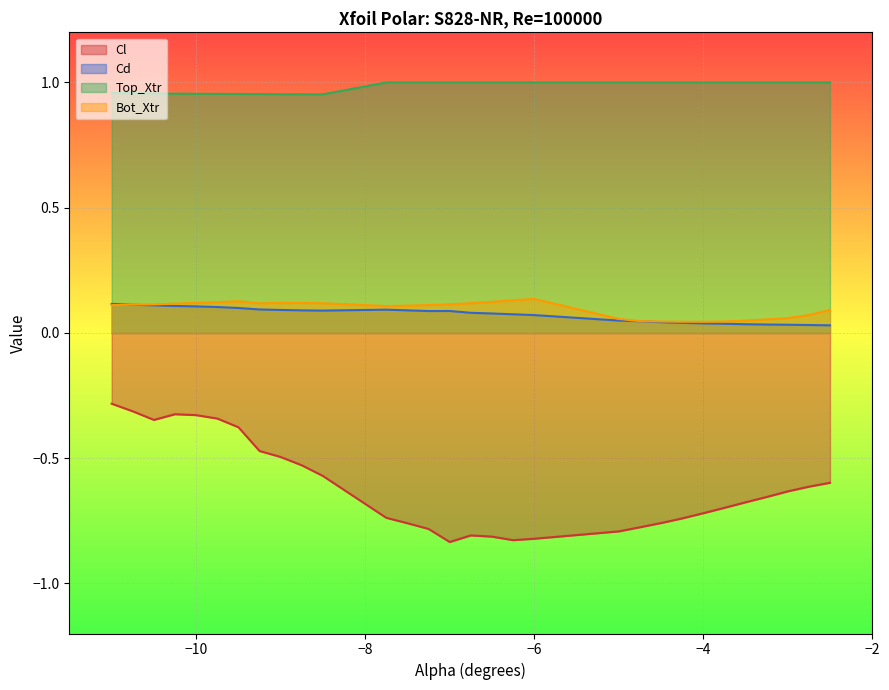

True or false: Top_Xtr and Bot_Xtr cross at least once.

False